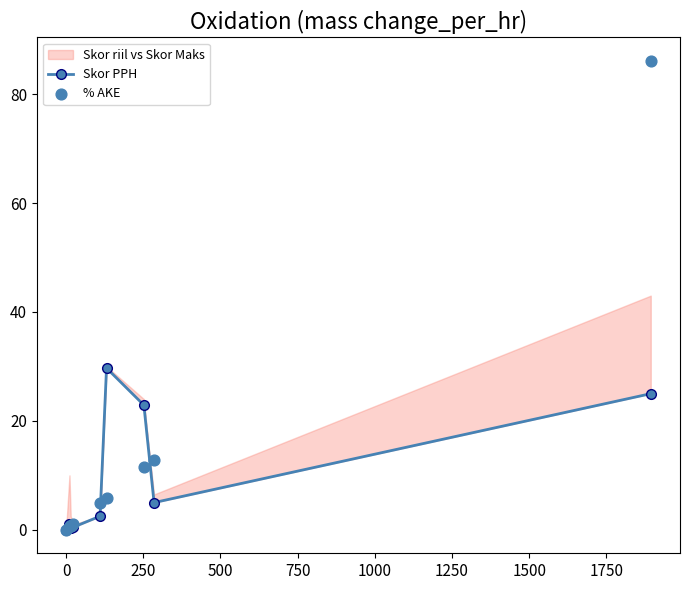

At how many categories does at least one series exceed 6?

4